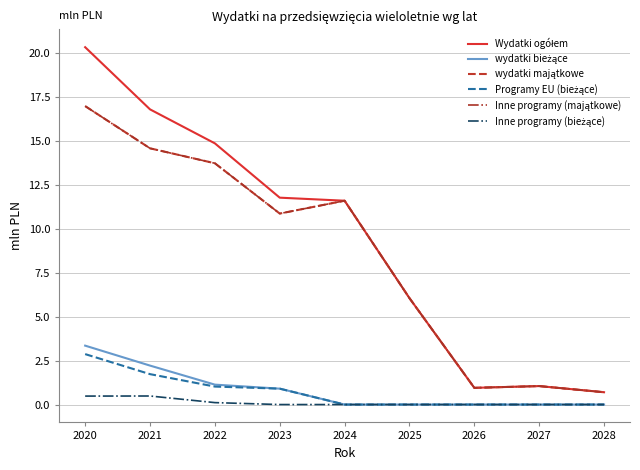

True or false: wydatki majątkowe and wydatki bieżące cross at least once.

False